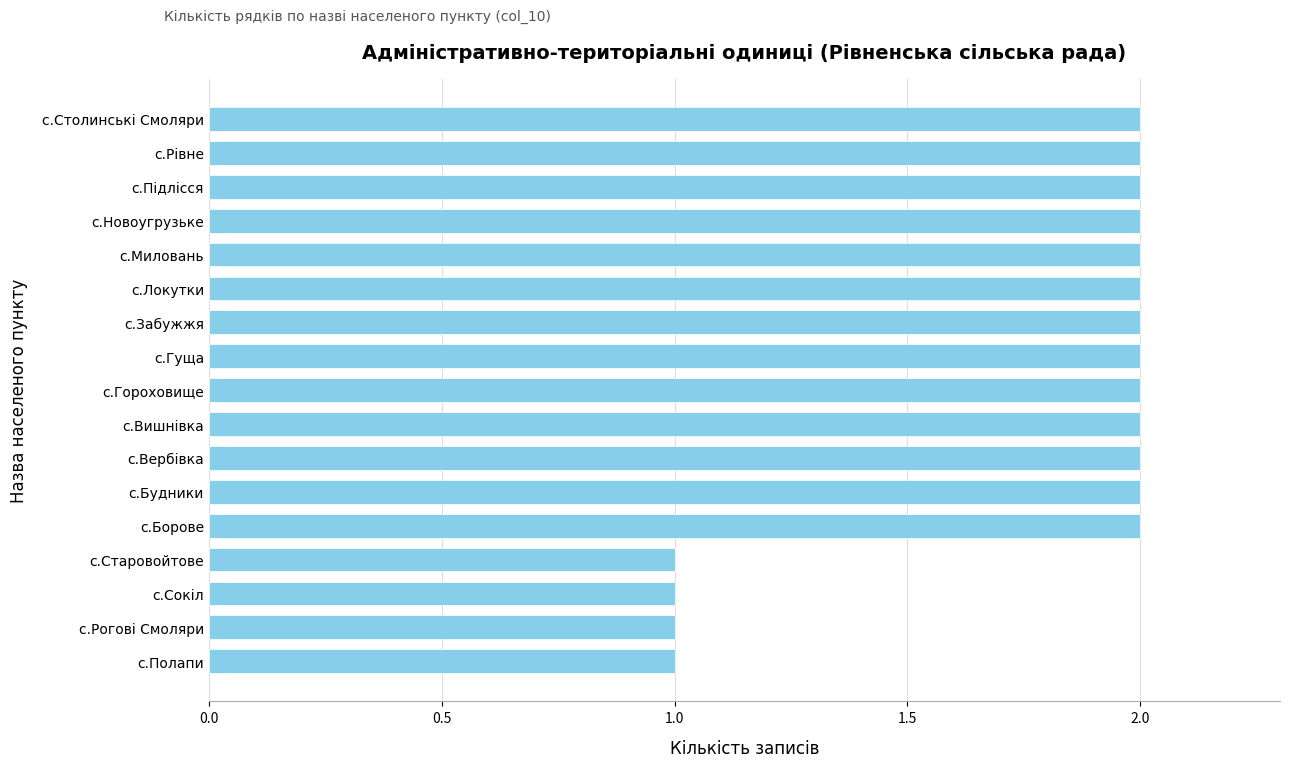

What is the sum of all values?

30